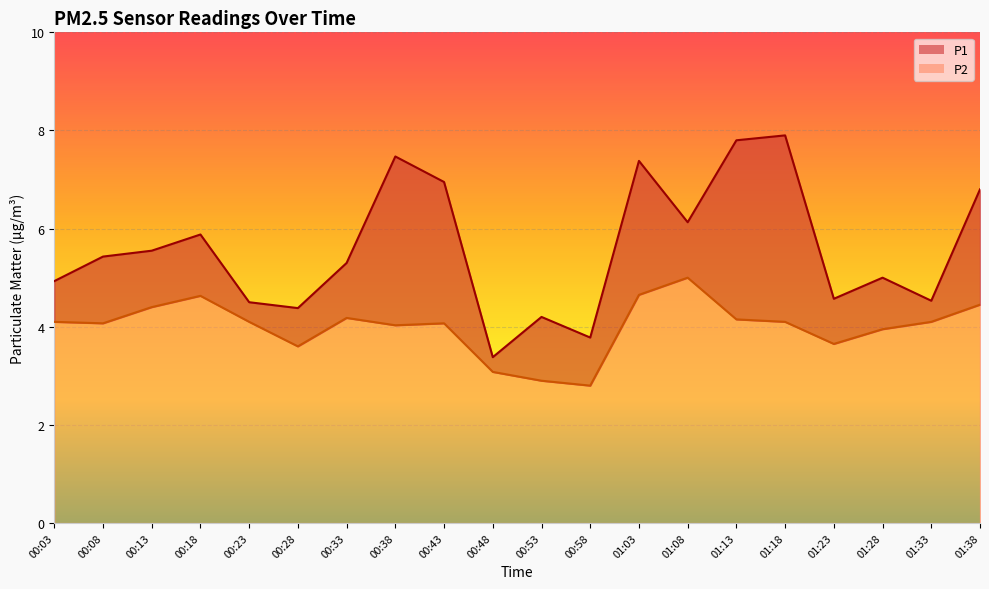

True or false: P1 and P2 cross at least once.

False